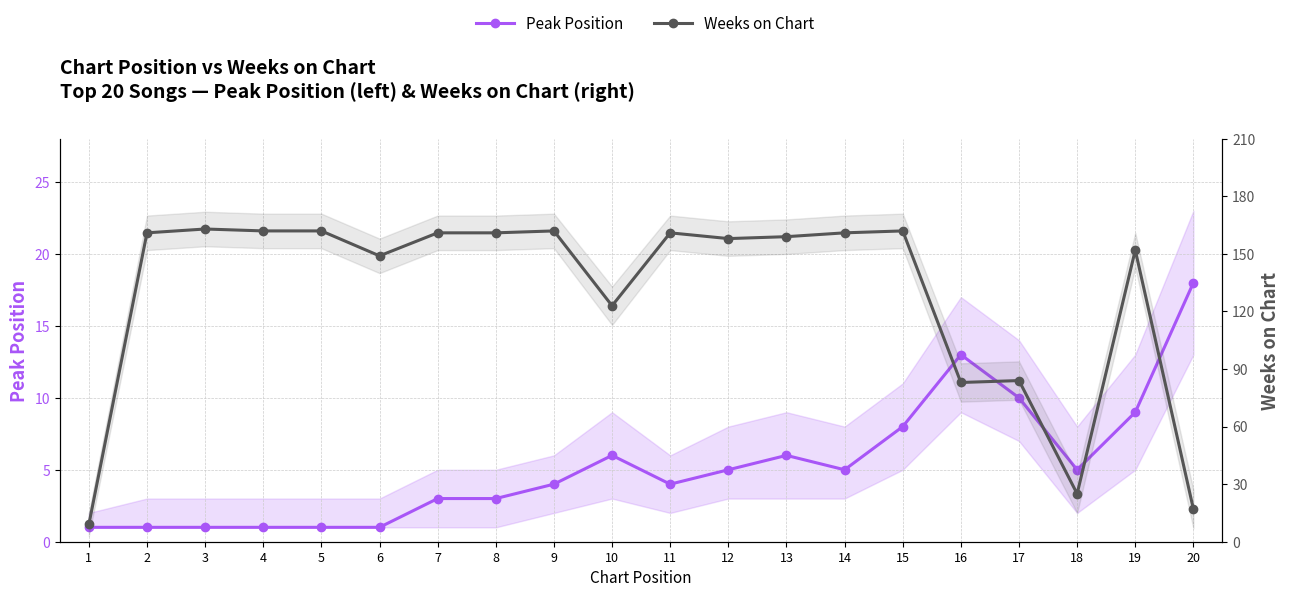

Rank the series by their maximum value, from lowest to highest.

Peak Position, Weeks on Chart